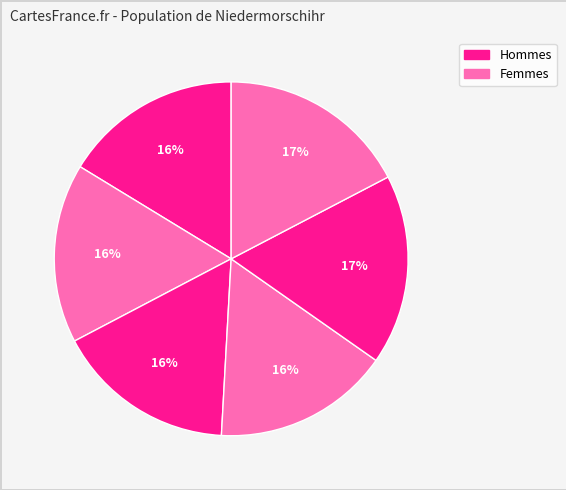

How many slices are in this pie chart?

6